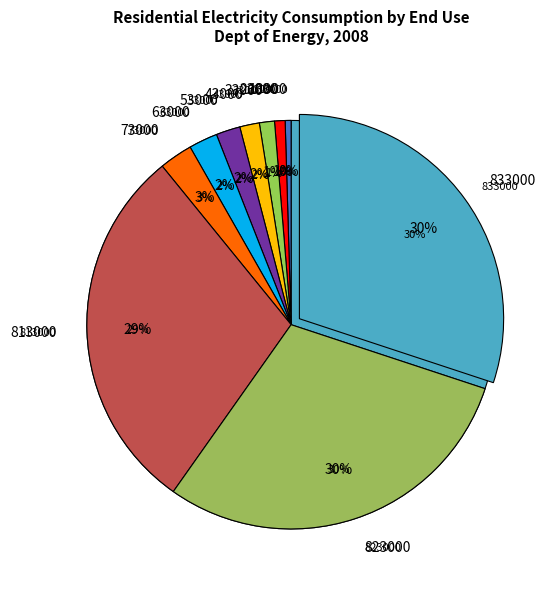

To the nearest percent, what is the combined percentage of 73000 and 33000?

4%